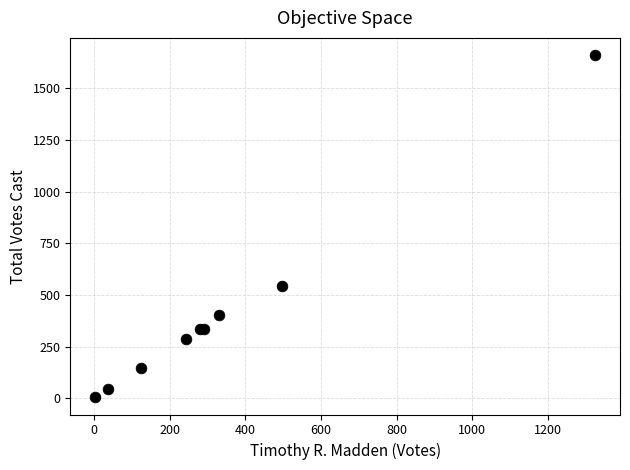

What Y value in the scatter plot is closest to 832?

541